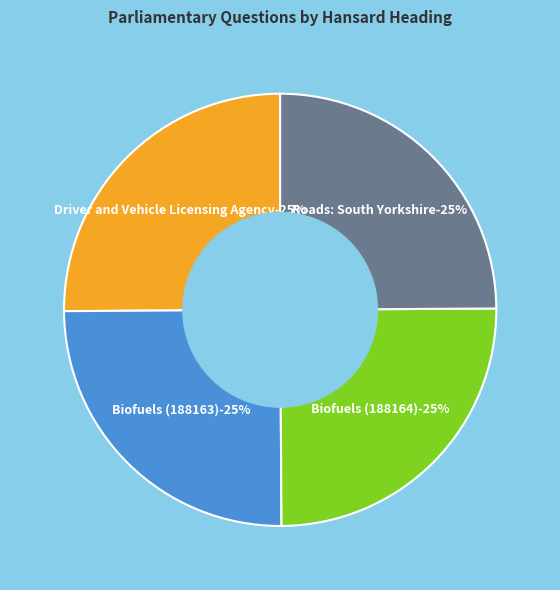

Which slice is the smallest?

Roads: South Yorkshire